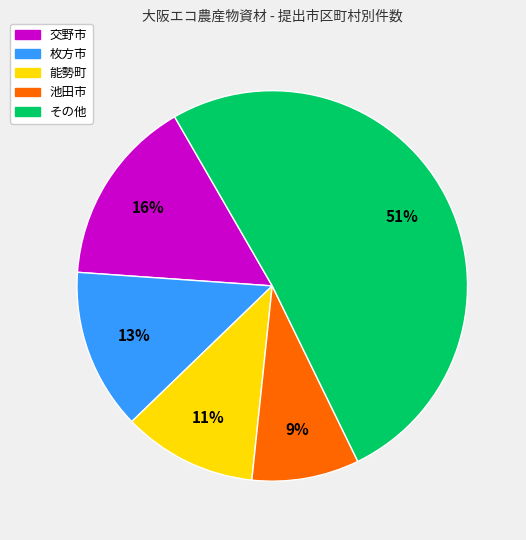

To the nearest percent, what percentage of the pie is 池田市?

9%